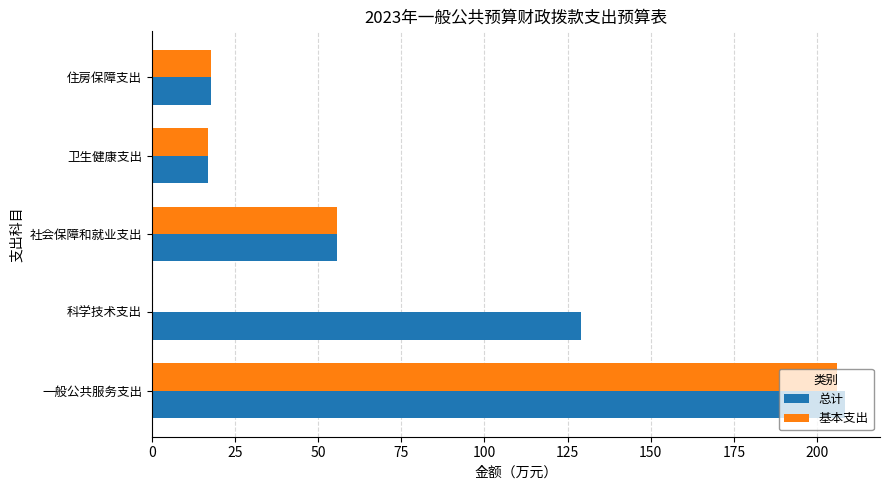

What is the total value across all series at 一般公共服务支出?

414.4